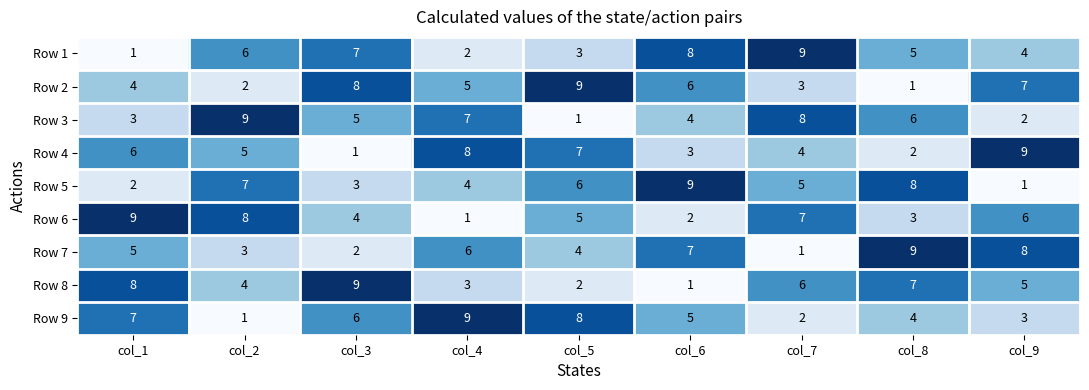

How many series are shown in this chart?

9